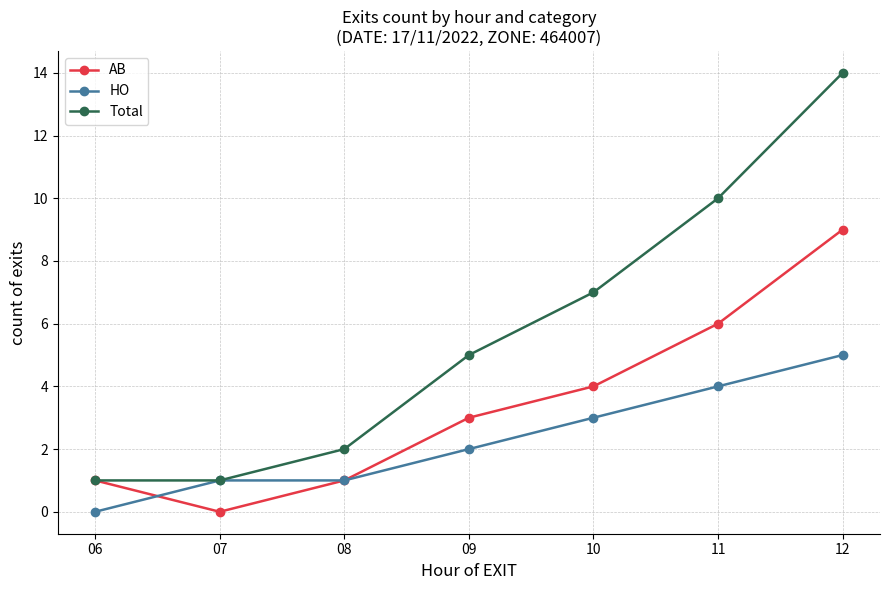

Is it true that Total equals 2 at 08?

True